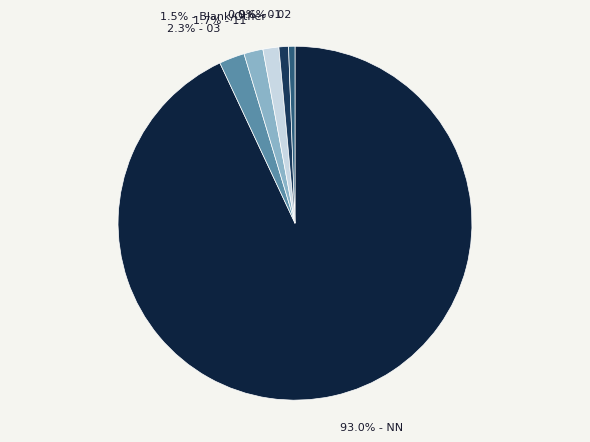

What is the ratio of the value at 0.6% - 02 to the value at 1.5% - Blank/Other?

0.4